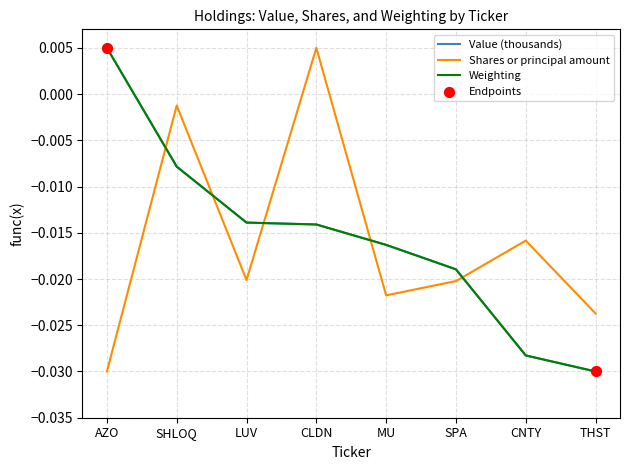

What is the total value across all series at SPA?

-0.1